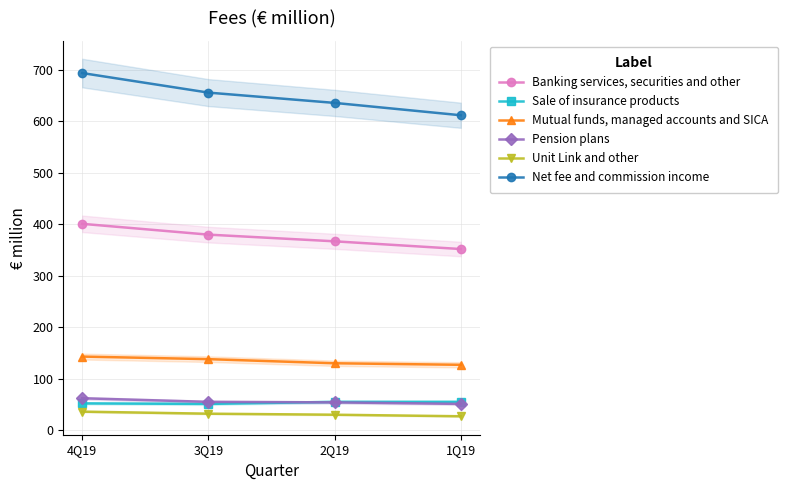

Which series has the largest range (max minus min)?

Net fee and commission income